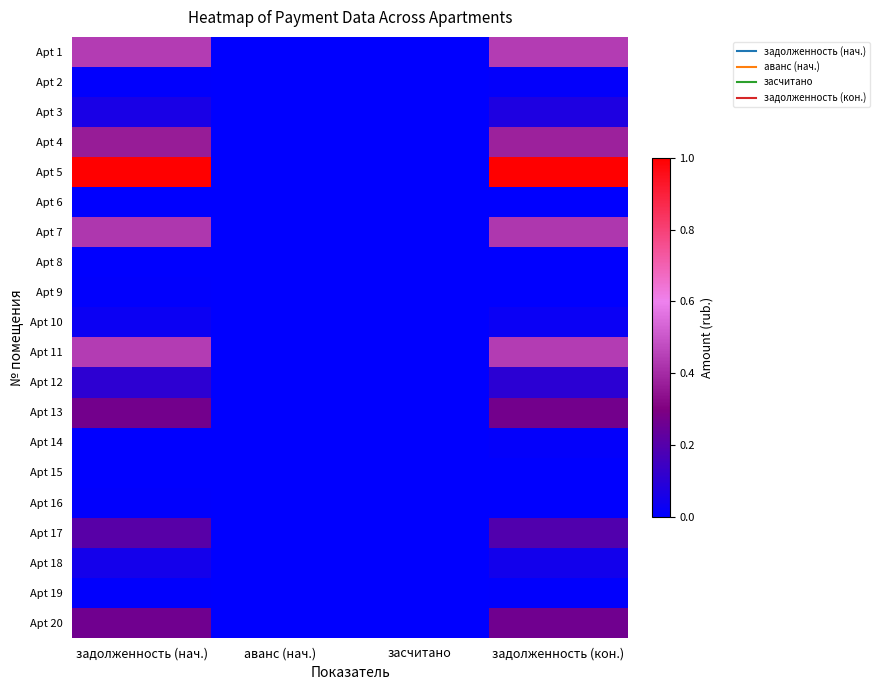

How many distinct data groups are displayed?

20